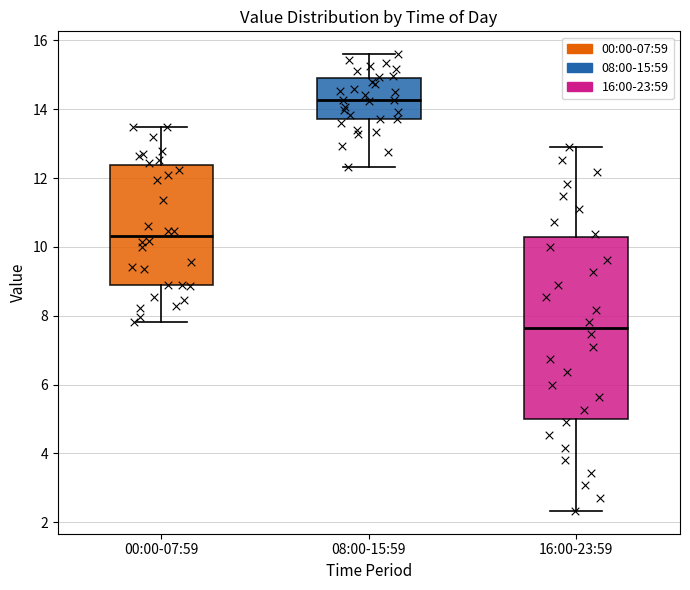

Which box has the lowest median line?

16:00-23:59